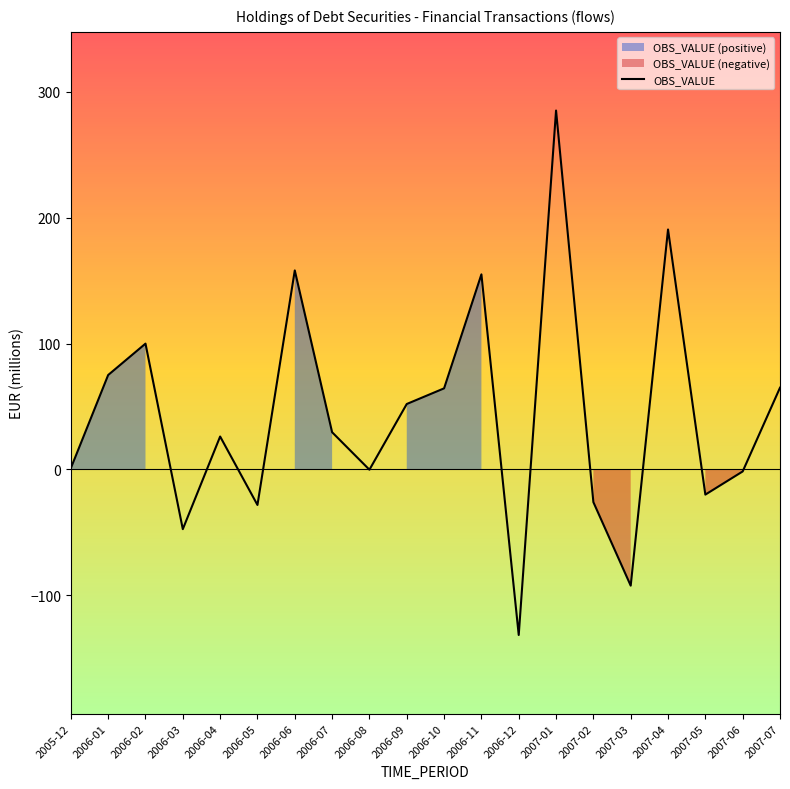

How many values are below 29?

10